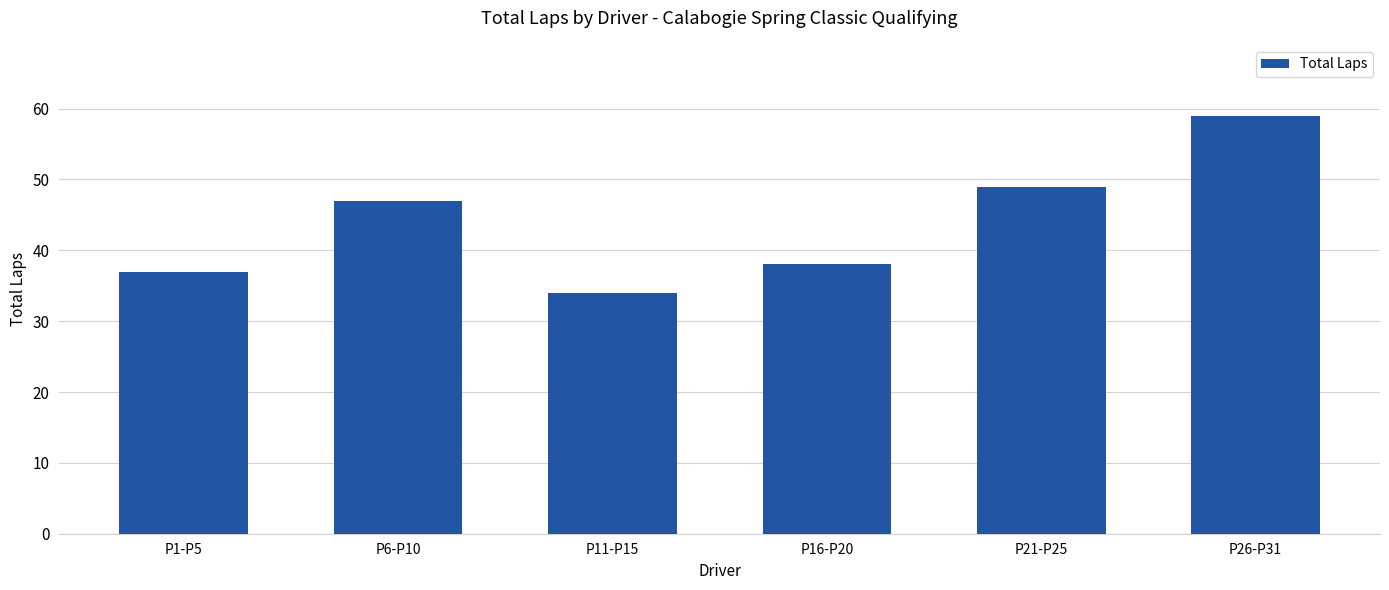

True or false: the data shows 59 at P26-P31.

True